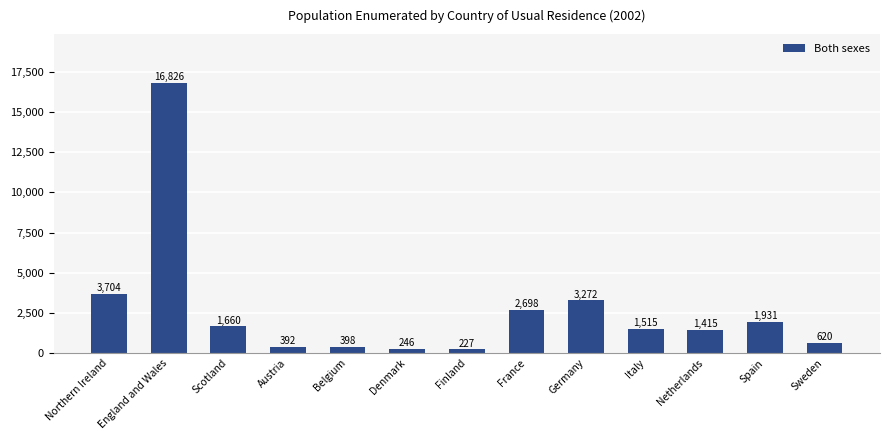

What value does the data have at France, to the nearest 100?

2700